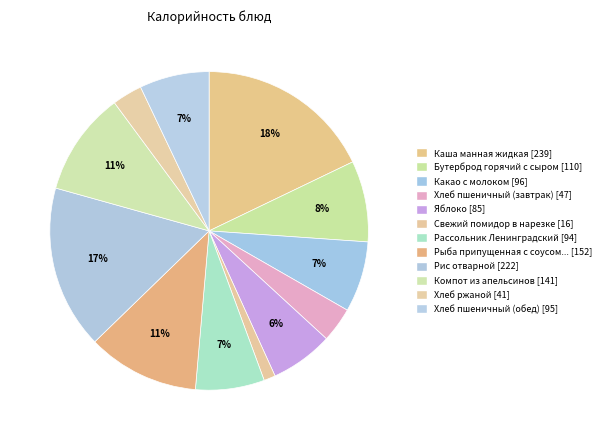

Rank the categories by value from highest to lowest.

Каша манная жидкая, Рис отварной, Рыба припущенная с соусом сметанным, Компот из апельсинов, Бутерброд горячий с сыром, Какао с молоком, Хлеб пшеничный (обед), Рассольник Ленинградский, Яблоко, Хлеб пшеничный (завтрак), Хлеб ржаной, Свежий помидор в нарезке